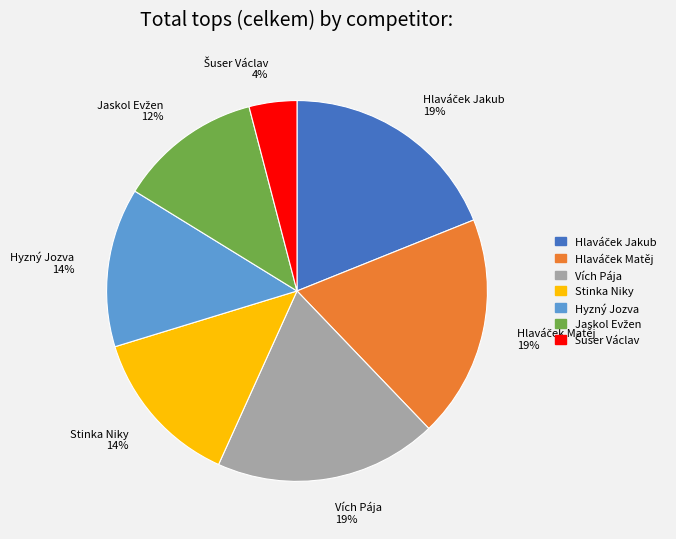

What is the ratio of the value at Stinka Niky 14% to the value at Vích Pája 19%?

0.7